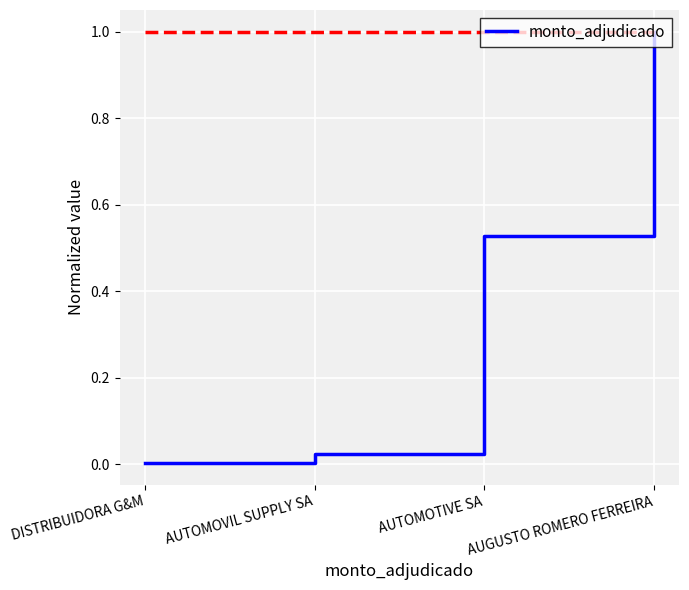

Rank the categories by value from lowest to highest.

DISTRIBUIDORA G&M, AUTOMOVIL SUPPLY SA, AUTOMOTIVE SA, AUGUSTO ROMERO FERREIRA